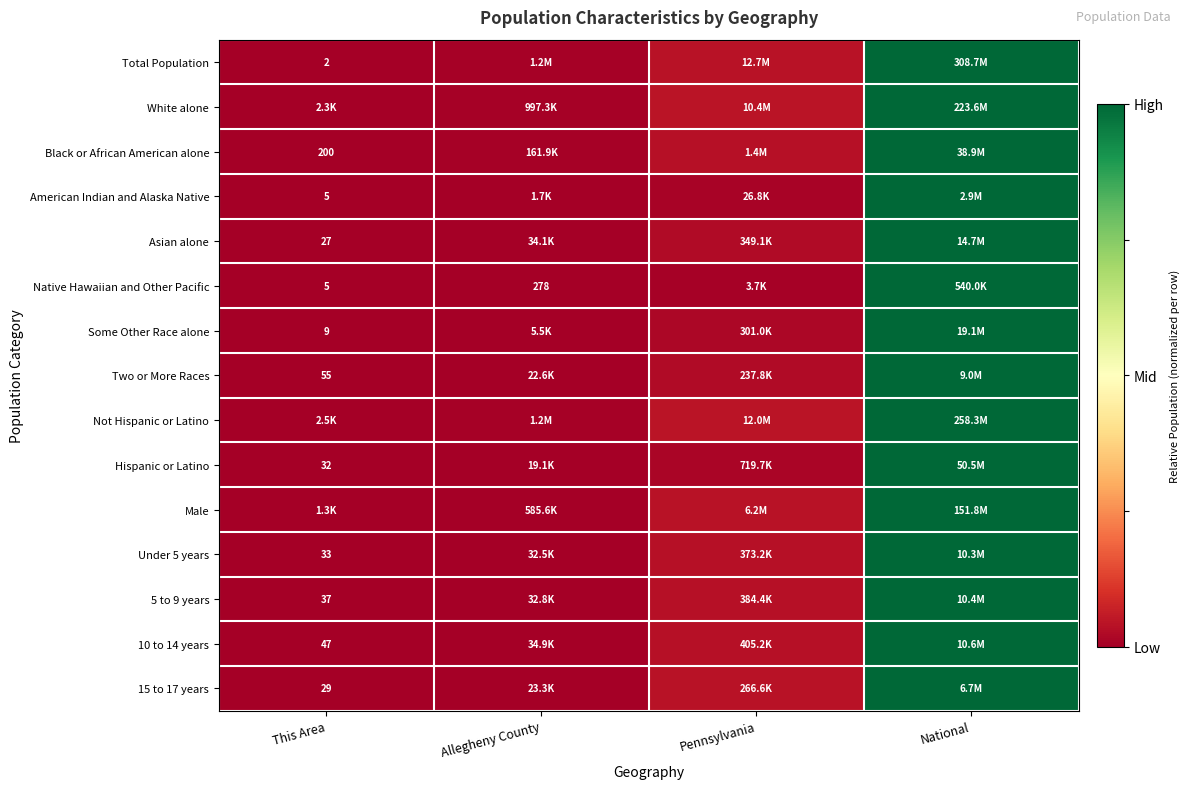

Which label corresponds to the largest value in the chart?

National